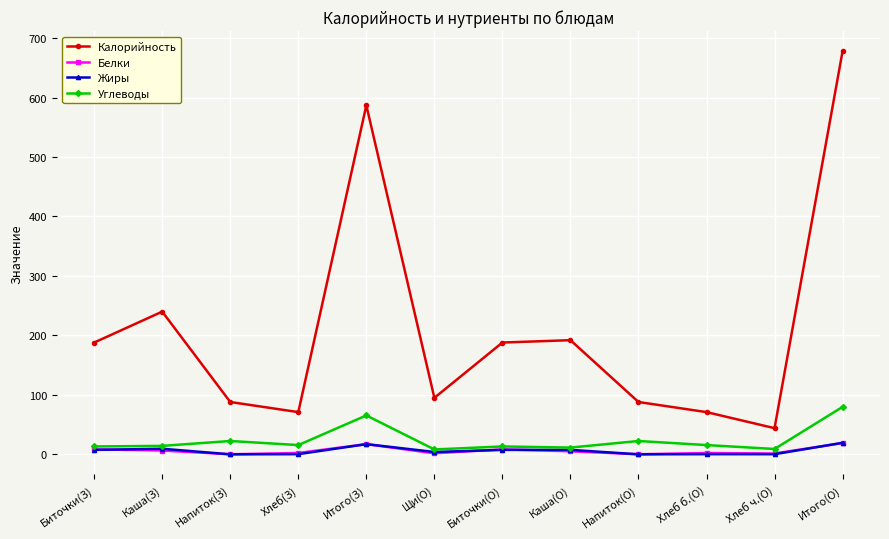

Which series has the widest spread of values?

Калорийность